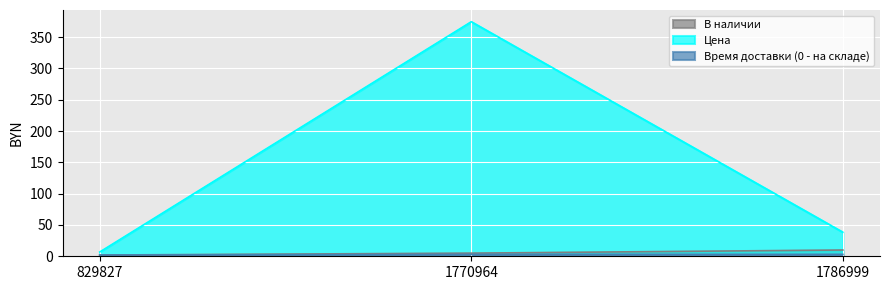

What is the value of the Время доставки (0 - на складе) point at the 1st from the left?

2.0